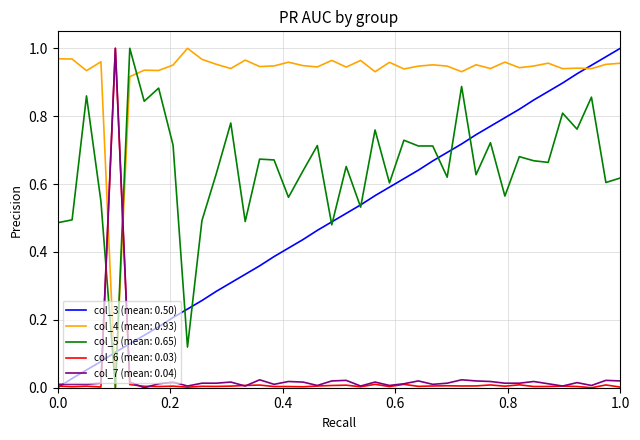

True or false: col_6 (mean: 0.03) and col_5 (mean: 0.65) intersect in this chart.

True